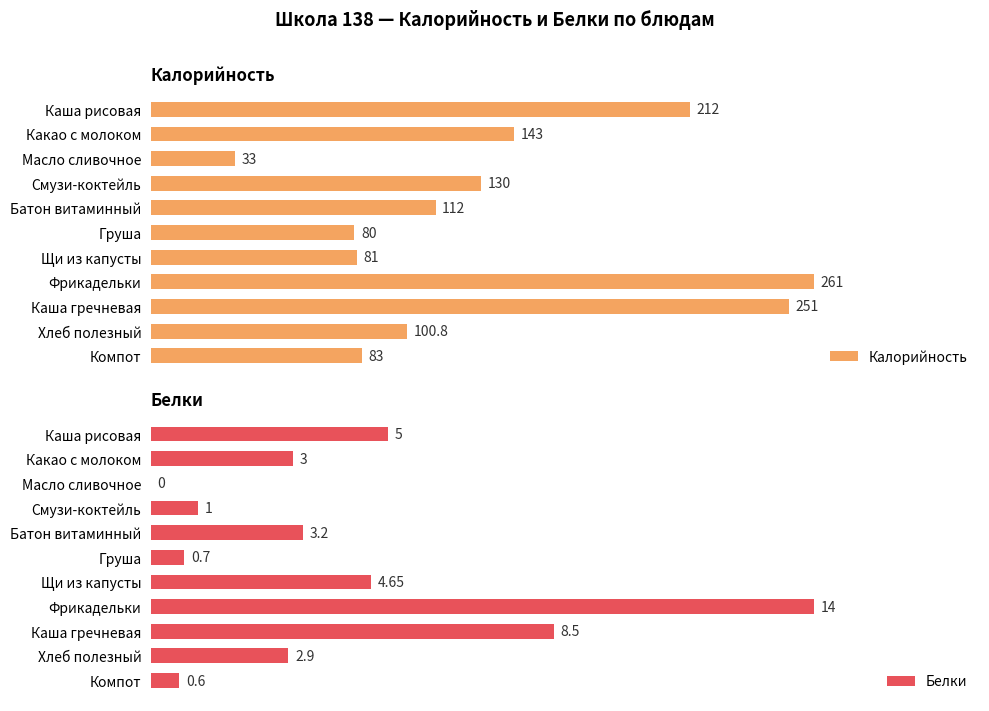

What is the difference between the maximum and minimum values in the Калорийность series?

228.0